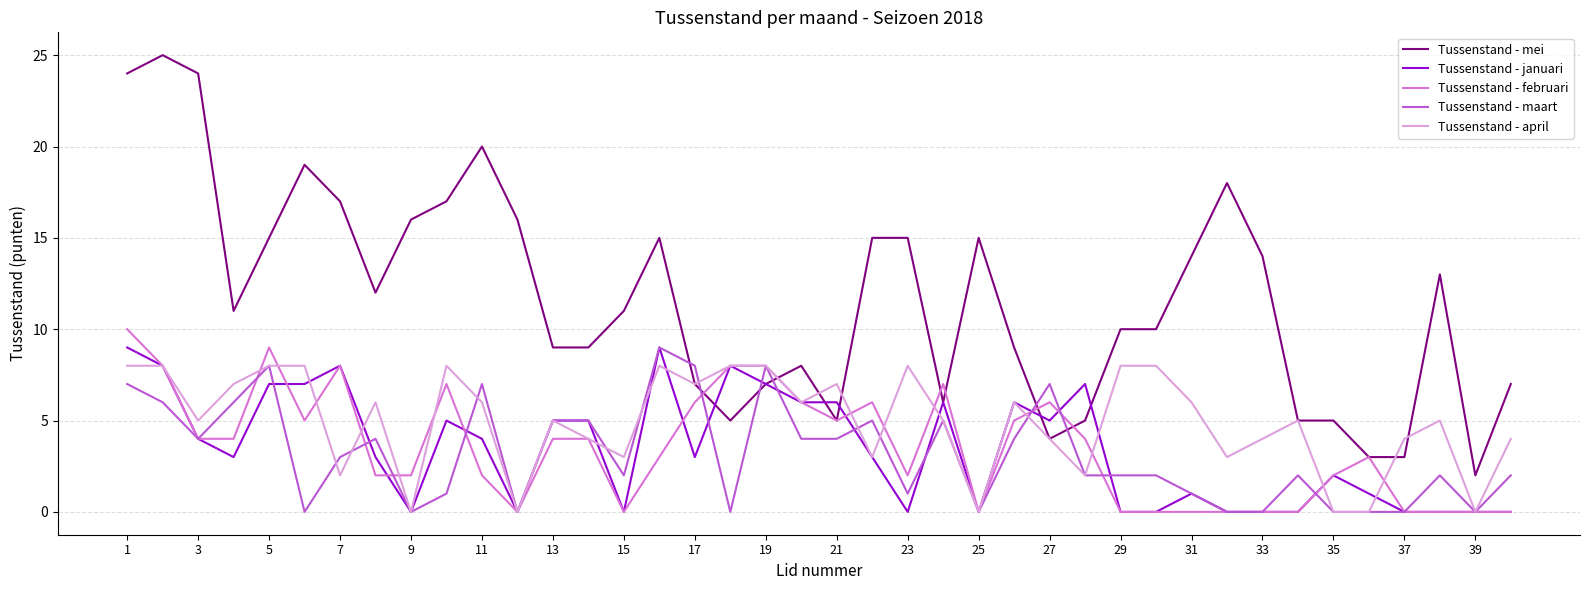

Which series has the largest range (max minus min)?

Tussenstand - mei